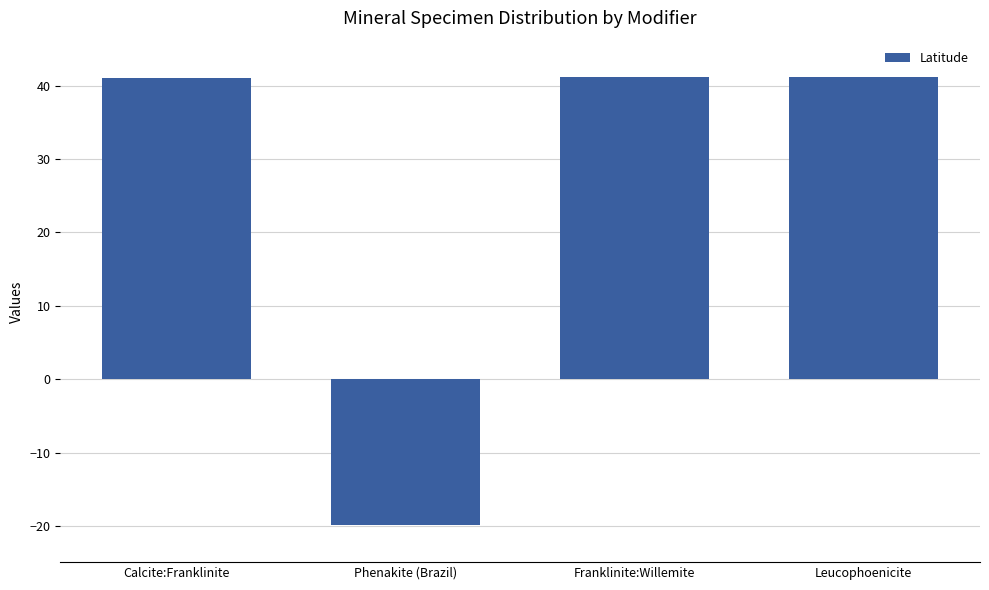

How many values are below zero?

1